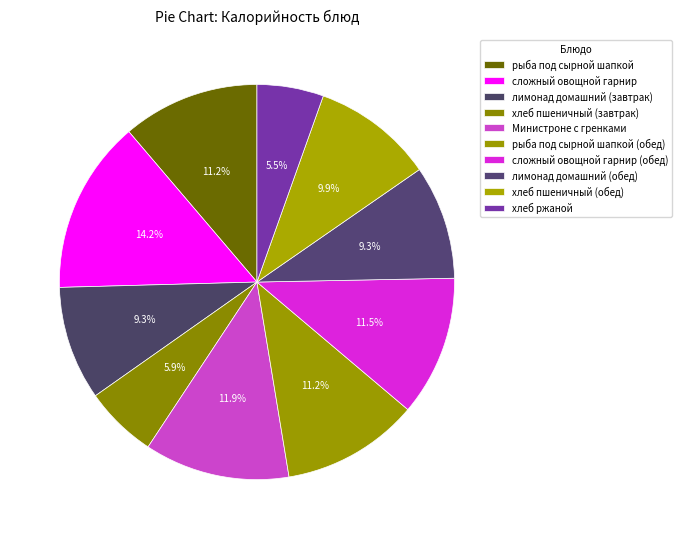

Is there any slice that represents more than half of the pie?

No